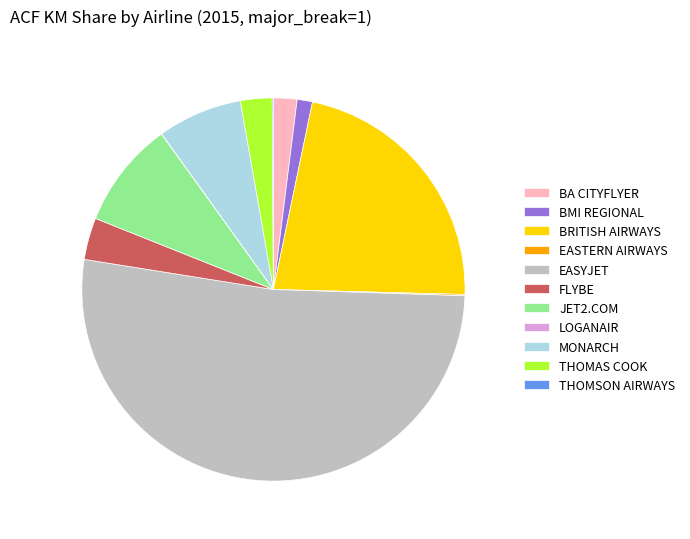

Which category accounts for the majority?

EASYJET